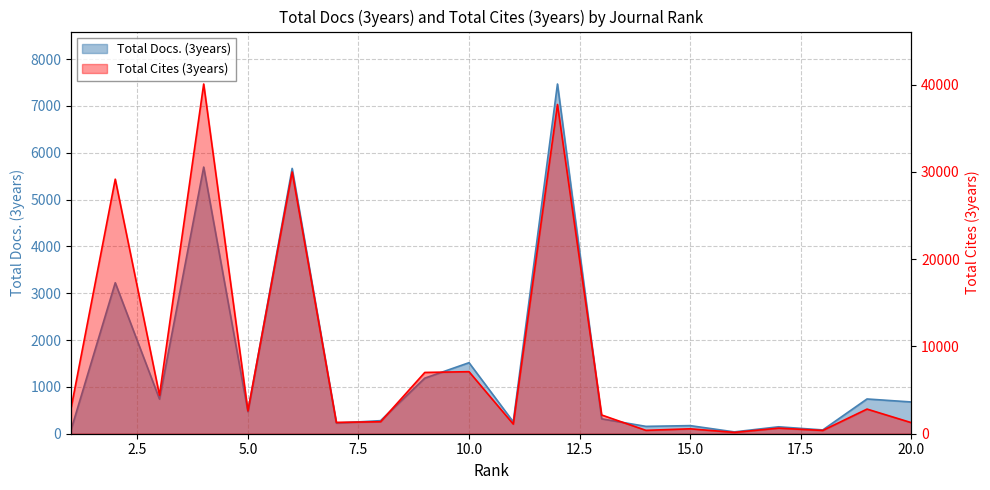

Reading left to right, what are all the values shown in this chart?

Total Docs. (3years): 1=83	2=3224	3=740	4=5694	5=469	6=5666	7=227	8=279	9=1187	10=1517	11=254	12=7468	13=318	14=157	15=173	16=39	17=148	18=81	19=742	20=678
Total Cites (3years): 1=2908	2=29167	3=4417	4=40071	5=2637	6=29993	7=1302	8=1373	9=7021	10=7110	11=1106	12=37725	13=2145	14=387	15=563	16=154	17=638	18=377	19=2823	20=1272